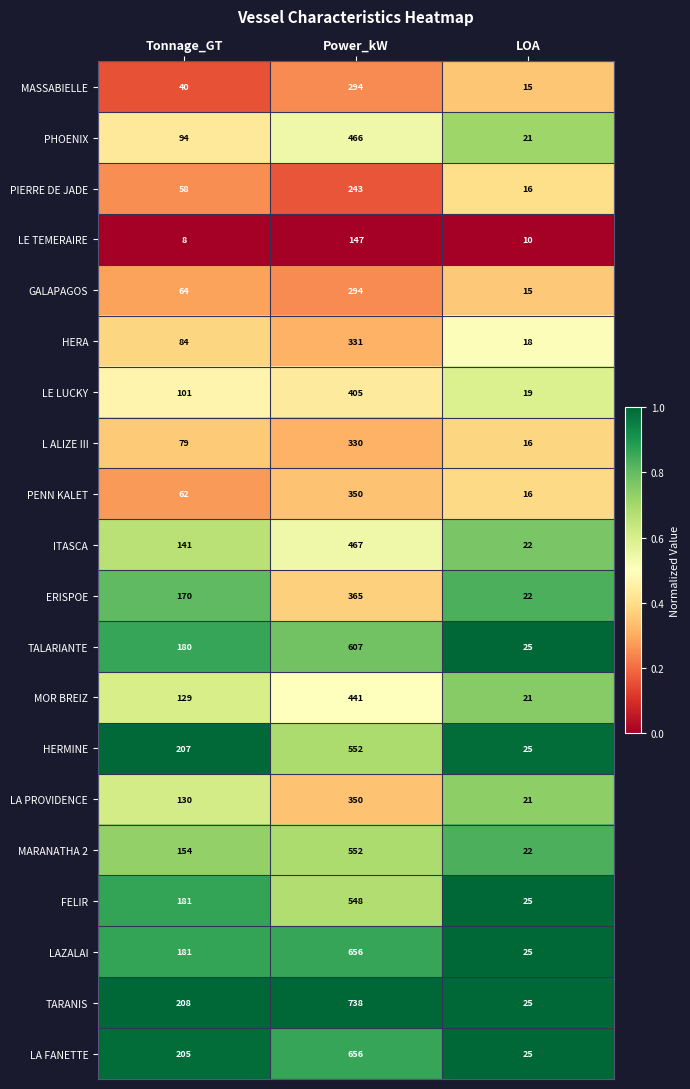

List the labels in order of ERISPOE value, largest first.

Power_kW, Tonnage_GT, LOA